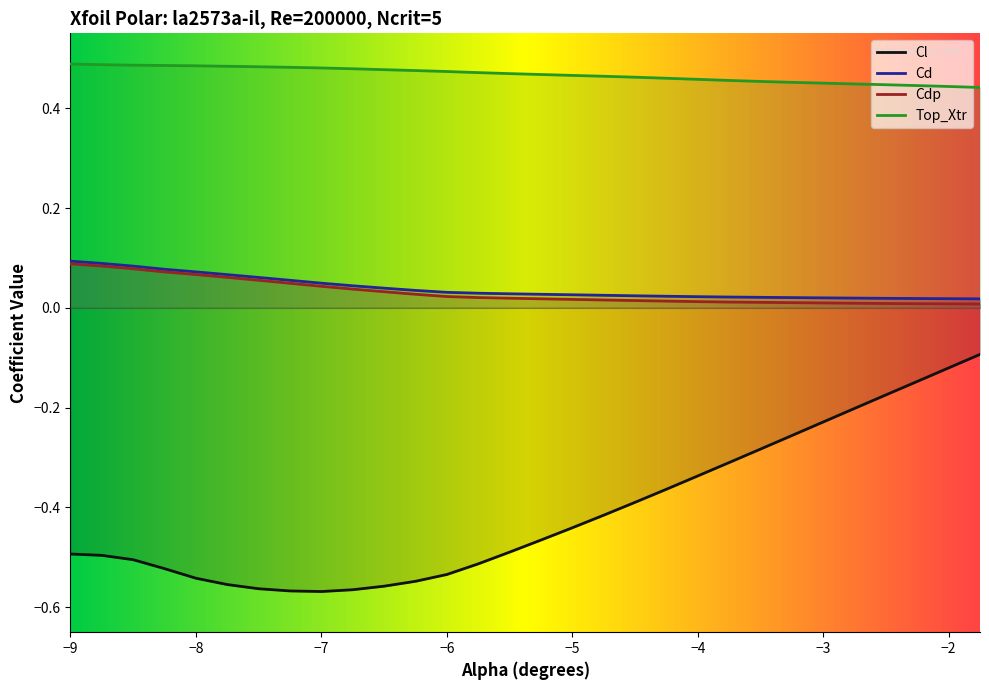

Which series has the largest range (max minus min)?

Cl